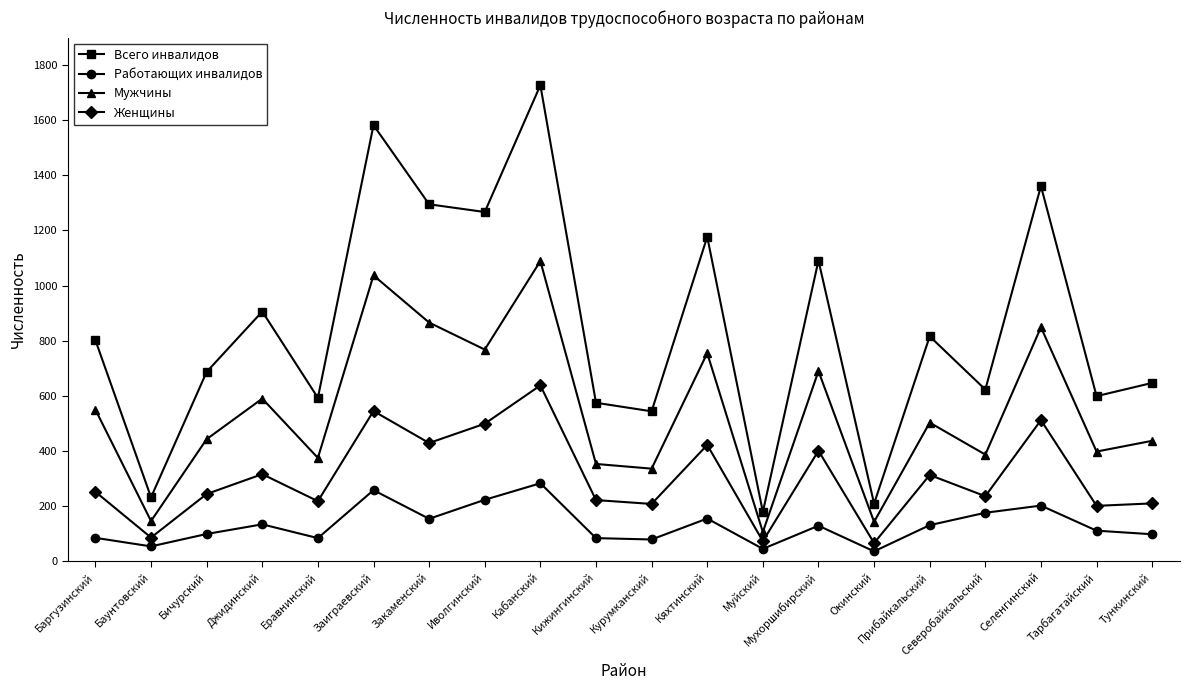

Rank the series by their maximum value, from lowest to highest.

Работающих инвалидов, Женщины, Мужчины, Всего инвалидов